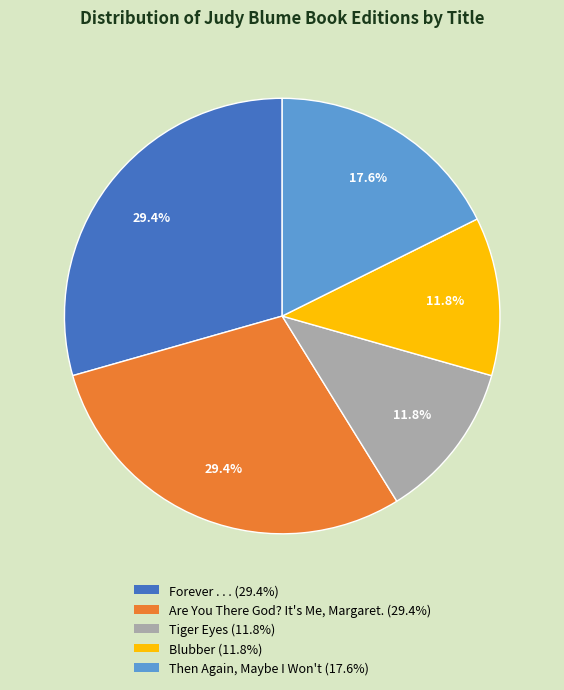

What percentage do Blubber and Are You There God? It's Me, Margaret. together represent?

41.2%